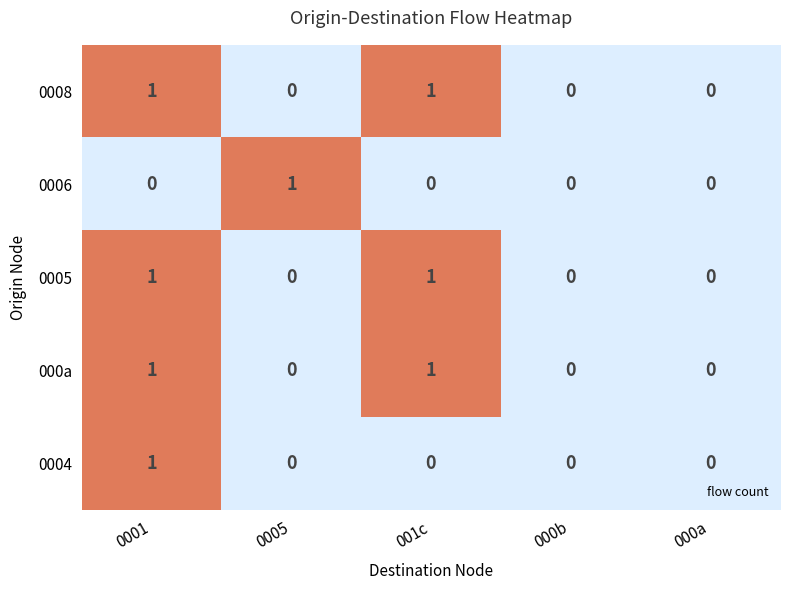

Reading left to right, list all the values displayed in this chart.

0008: 1	0	1	0	0
0006: 0	1	0	0	0
0005: 1	0	1	0	0
000a: 1	0	1	0	0
0004: 1	0	0	0	0